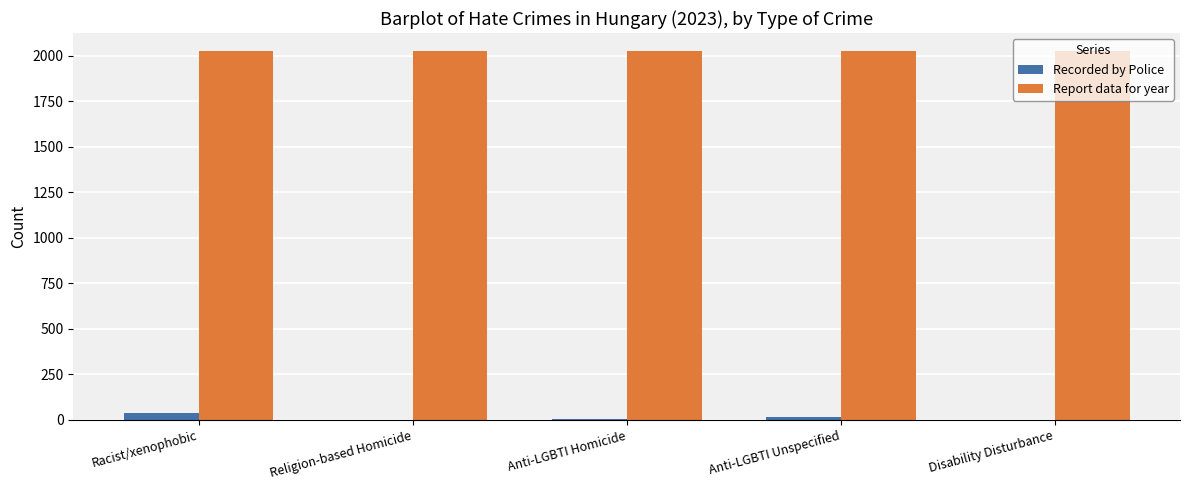

Is the value of Recorded by Police at Racist/xenophobic greater than the value of Report data for year at Religion-based Homicide?

No